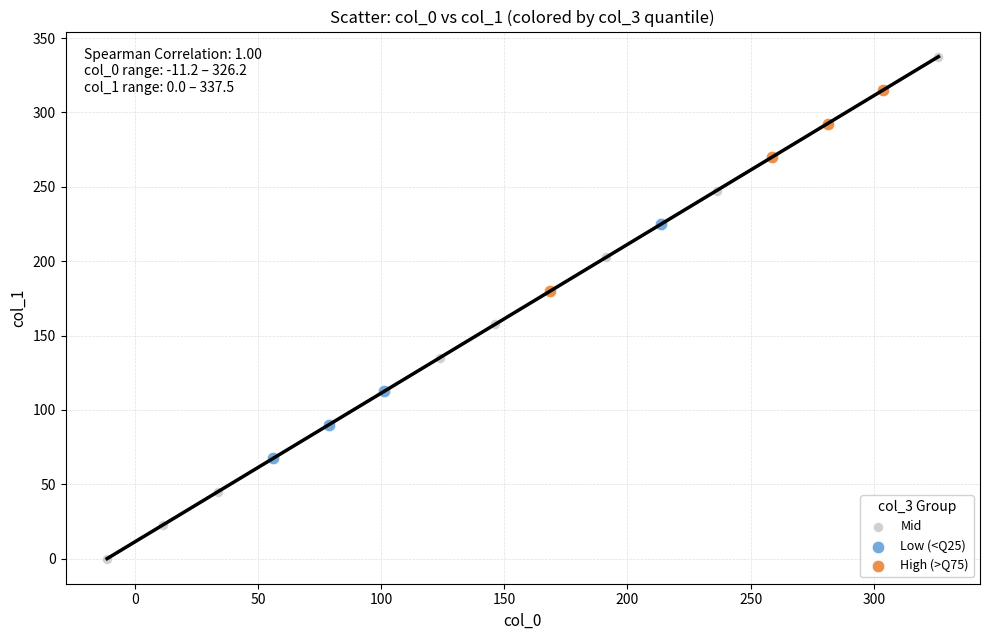

What are all the series names shown in the legend?

Mid, Low (<Q25), High (>Q75)